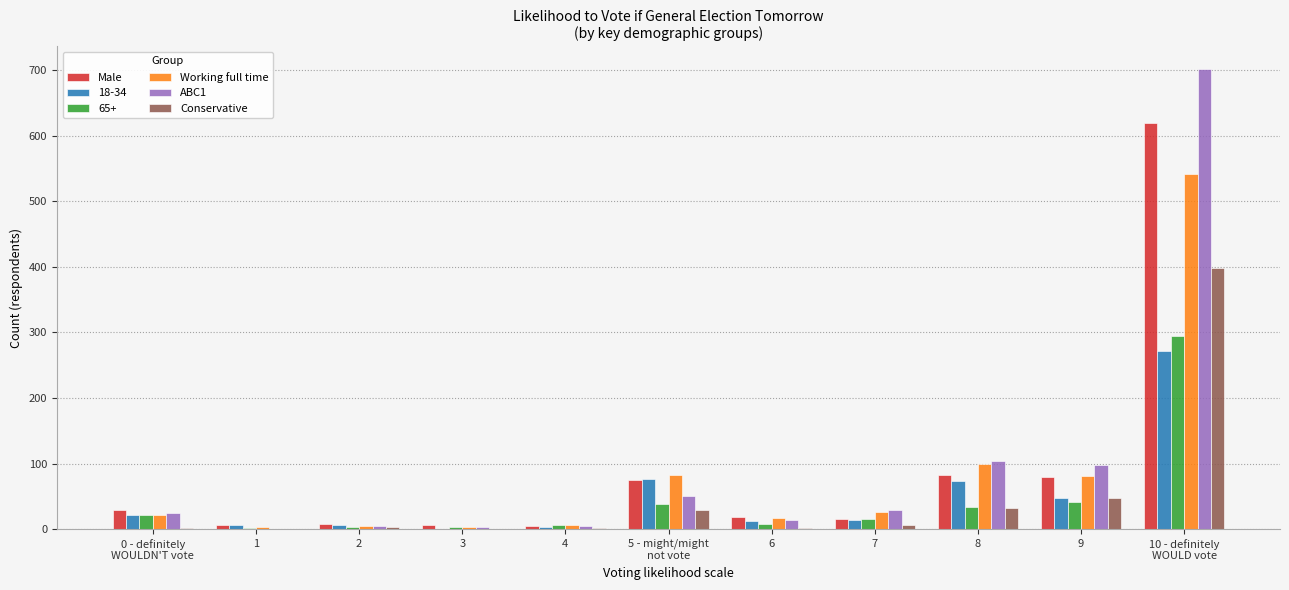

True or false: Conservative has a value of 2 at 0 - definitely
WOULDN'T vote.

True